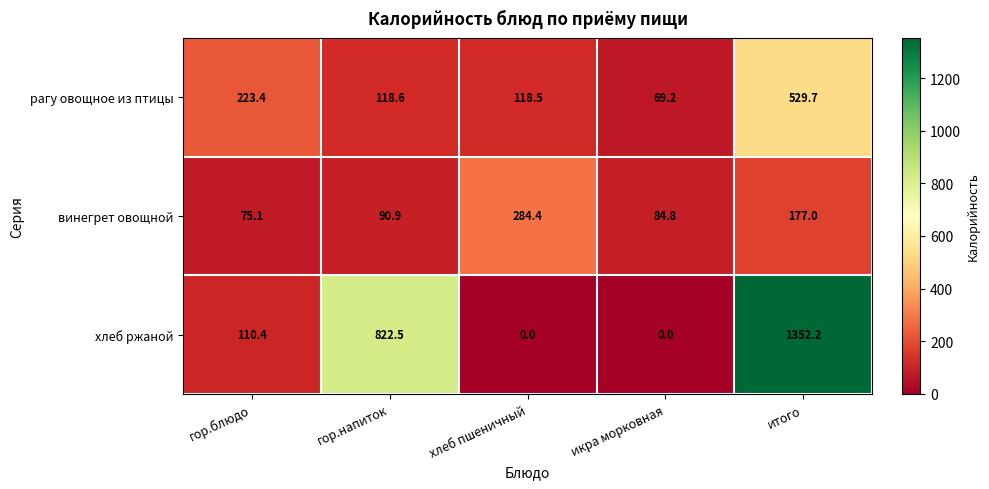

Rank the series at гор.блюдо from highest to lowest value.

рагу овощное из птицы, хлеб ржаной, винегрет овощной